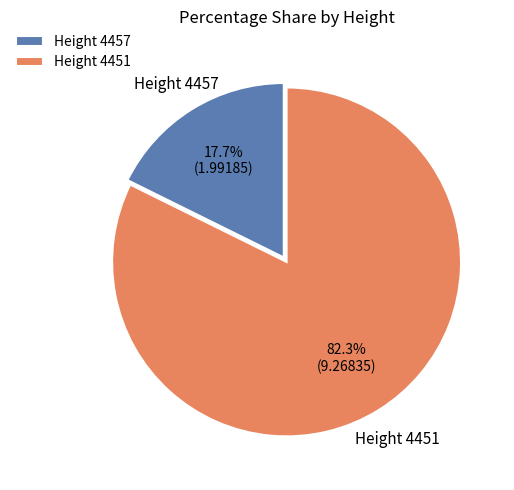

Which has a higher value, Height 4457 or Height 4451?

Height 4451